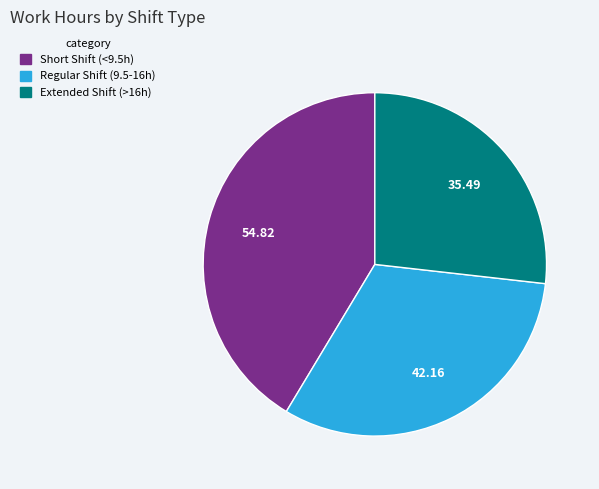

Count the number of slices in the pie.

3